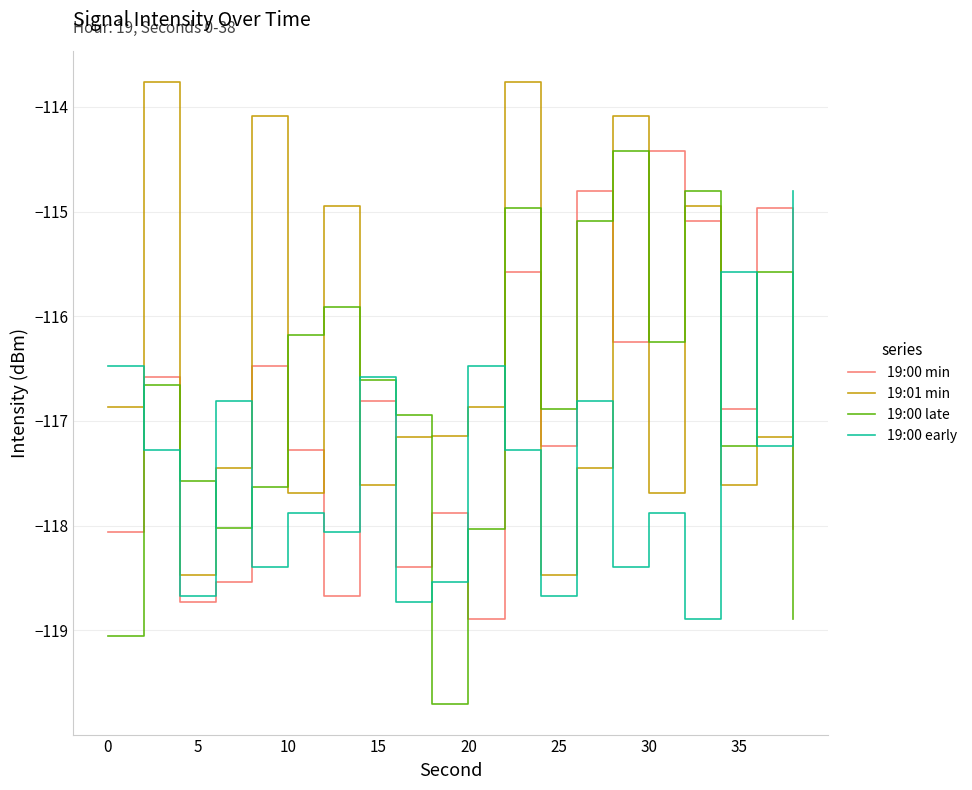

Which series has the largest range (max minus min)?

19:00 late